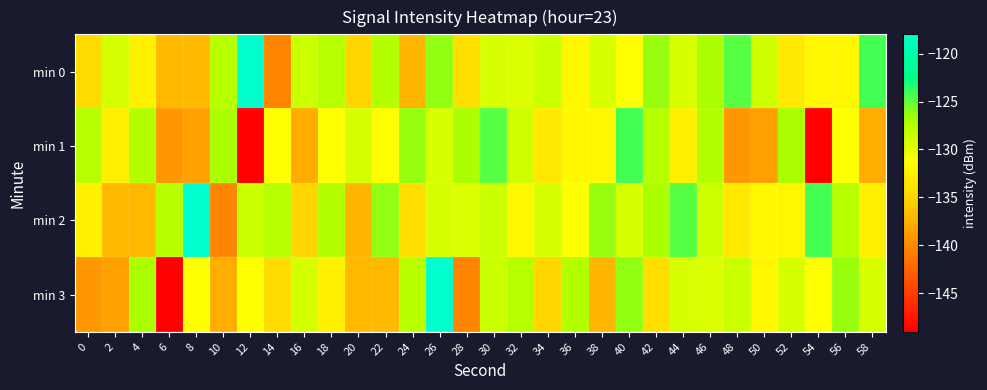

Reading left to right, transcribe all the data shown in this chart.

min 0: 0=-134.3	2=-129.1	4=-132.5	6=-136.9	8=-136.9	10=-127.6	12=-118.0	14=-140.3	16=-128.6	18=-127.5	20=-134.8	22=-127.3	24=-137.1	26=-126.3	28=-134.0	30=-129.4	32=-129.5	34=-128.6	36=-132.0	38=-129.2	40=-131.3	42=-126.4	44=-129.4	46=-127.0	48=-124.7	50=-128.7	52=-133.2	54=-131.9	56=-132.0	58=-124.2
min 1: 0=-127.5	2=-132.6	4=-127.4	6=-139.1	8=-138.6	10=-127.0	12=-149.0	14=-131.3	16=-137.7	18=-131.4	20=-129.2	22=-131.3	24=-126.4	26=-129.4	28=-127.0	30=-124.7	32=-128.7	34=-133.2	36=-131.9	38=-132.0	40=-124.2	42=-127.5	44=-132.6	46=-127.4	48=-139.1	50=-138.6	52=-127.0	54=-149.0	56=-131.3	58=-137.7
min 2: 0=-132.5	2=-136.9	4=-136.9	6=-127.6	8=-118.0	10=-140.3	12=-128.6	14=-127.5	16=-134.8	18=-127.3	20=-137.1	22=-126.3	24=-134.0	26=-129.4	28=-129.5	30=-128.6	32=-132.0	34=-129.2	36=-131.3	38=-126.4	40=-129.4	42=-127.0	44=-124.7	46=-128.7	48=-133.2	50=-131.9	52=-132.0	54=-124.2	56=-127.5	58=-132.6
min 3: 0=-139.1	2=-138.6	4=-127.0	6=-149.0	8=-131.3	10=-137.7	12=-131.4	14=-134.3	16=-129.1	18=-132.5	20=-136.9	22=-136.9	24=-127.6	26=-118.0	28=-140.3	30=-128.6	32=-127.5	34=-134.8	36=-127.3	38=-137.1	40=-126.3	42=-134.0	44=-129.4	46=-129.5	48=-128.6	50=-132.0	52=-129.2	54=-131.3	56=-126.4	58=-129.4